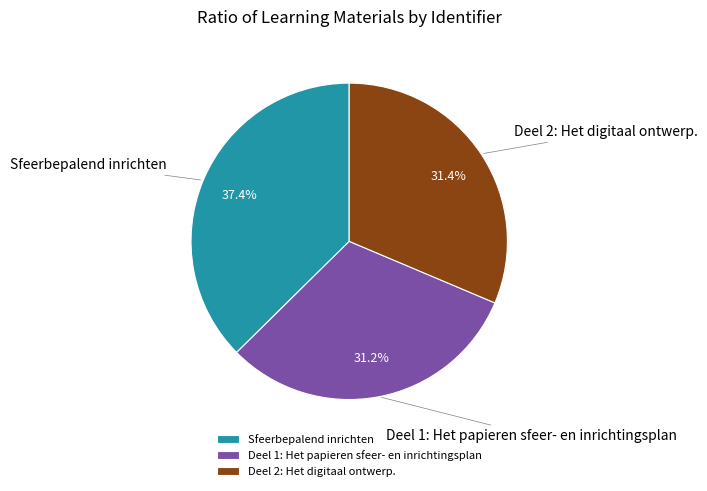

Which category has the biggest portion of the pie?

Sfeerbepalend inrichten